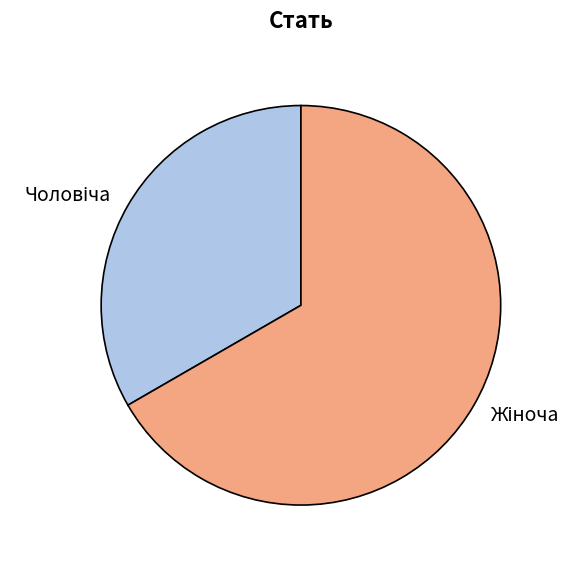

Is there a majority slice in this chart?

Yes